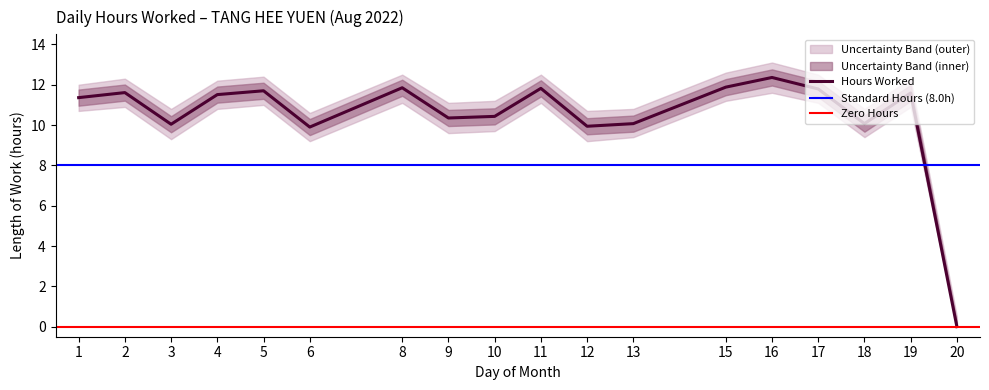

The Hours Worked series shows 12.4 at 16. True or false?

True